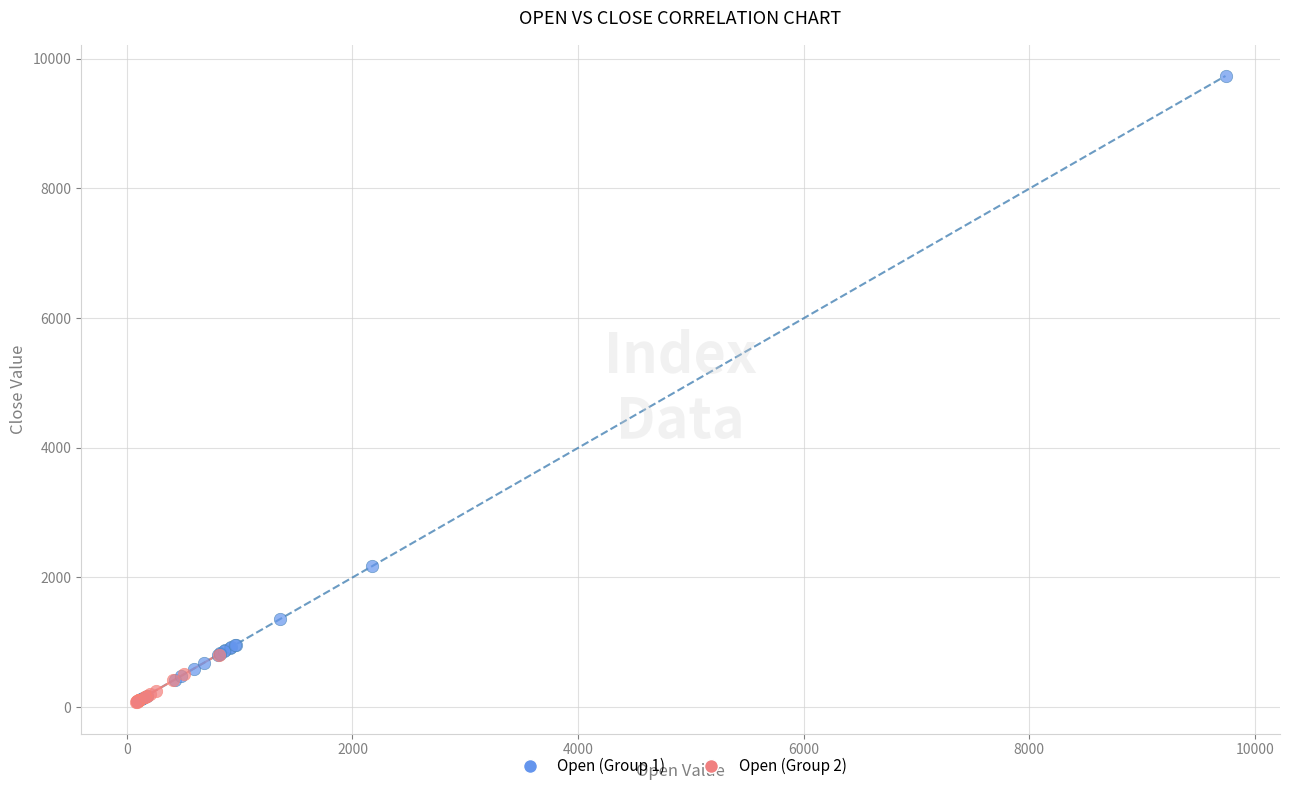

Which series reaches the maximum Y coordinate?

Open (Group 1)